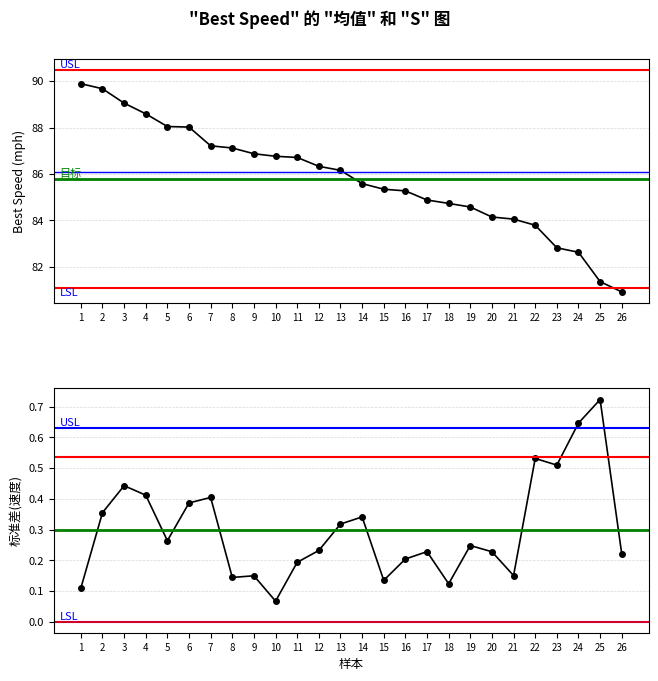

At how many categories does at least one series exceed 53?

26